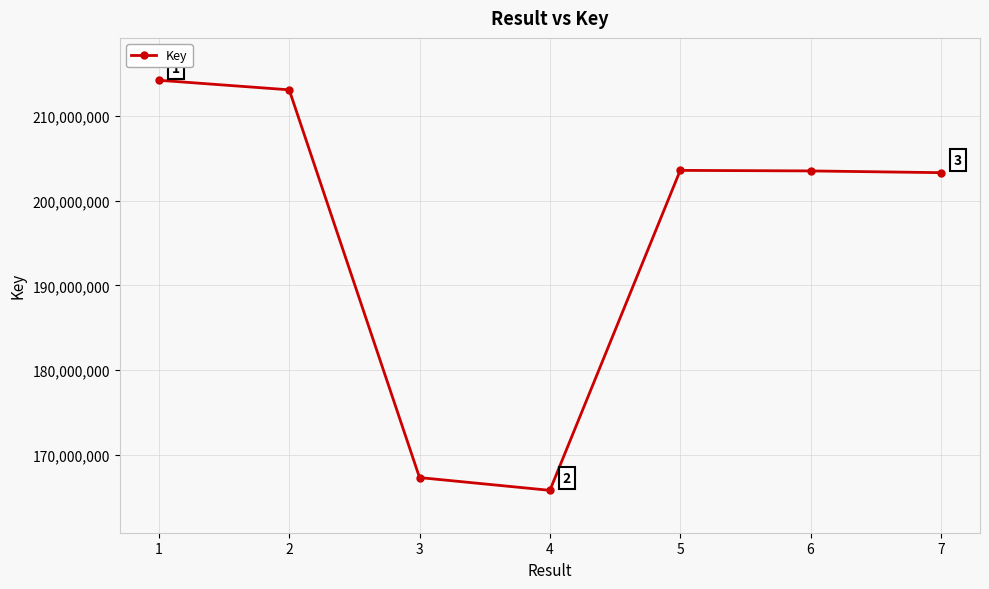

How many lines are shown in the chart?

1